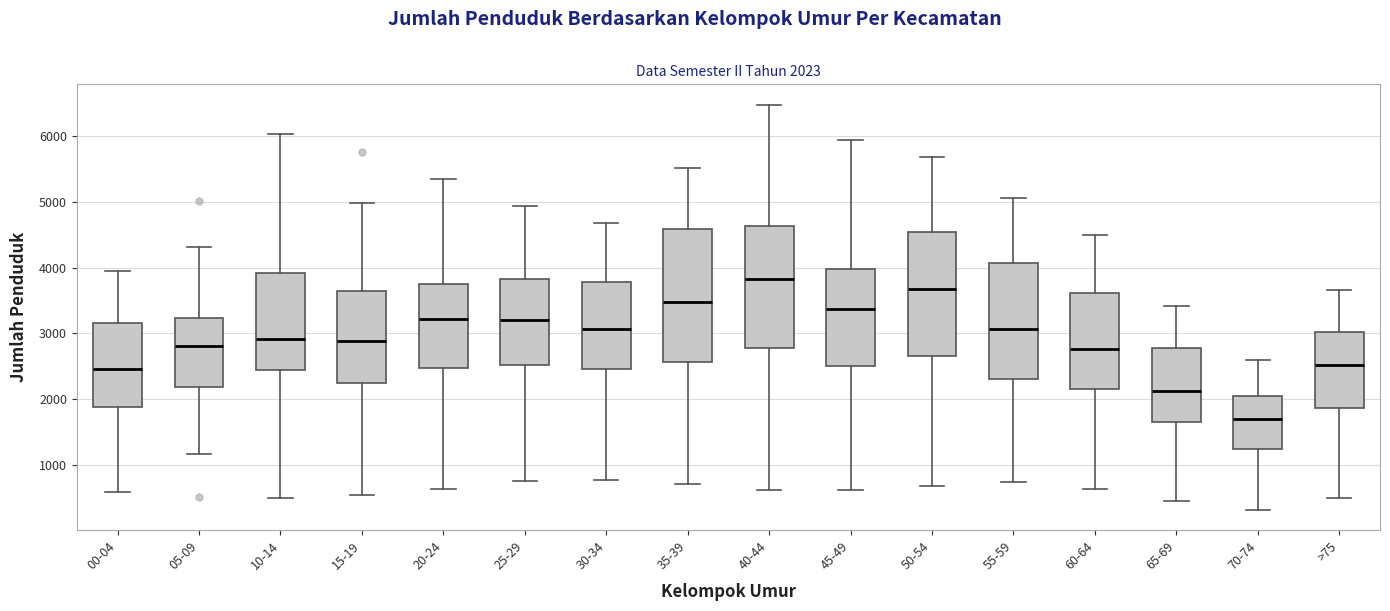

Comparing the boxes themselves (not the whiskers), which one is the tallest?

35-39